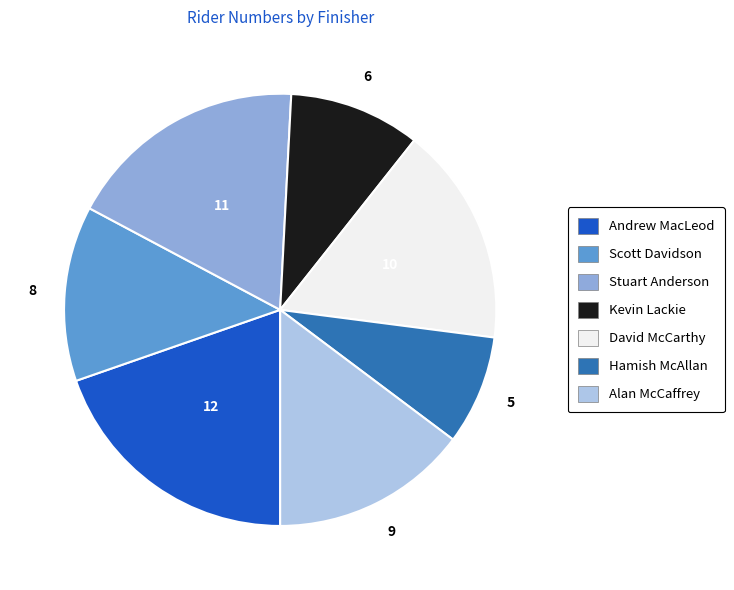

Does any single category account for the majority?

No